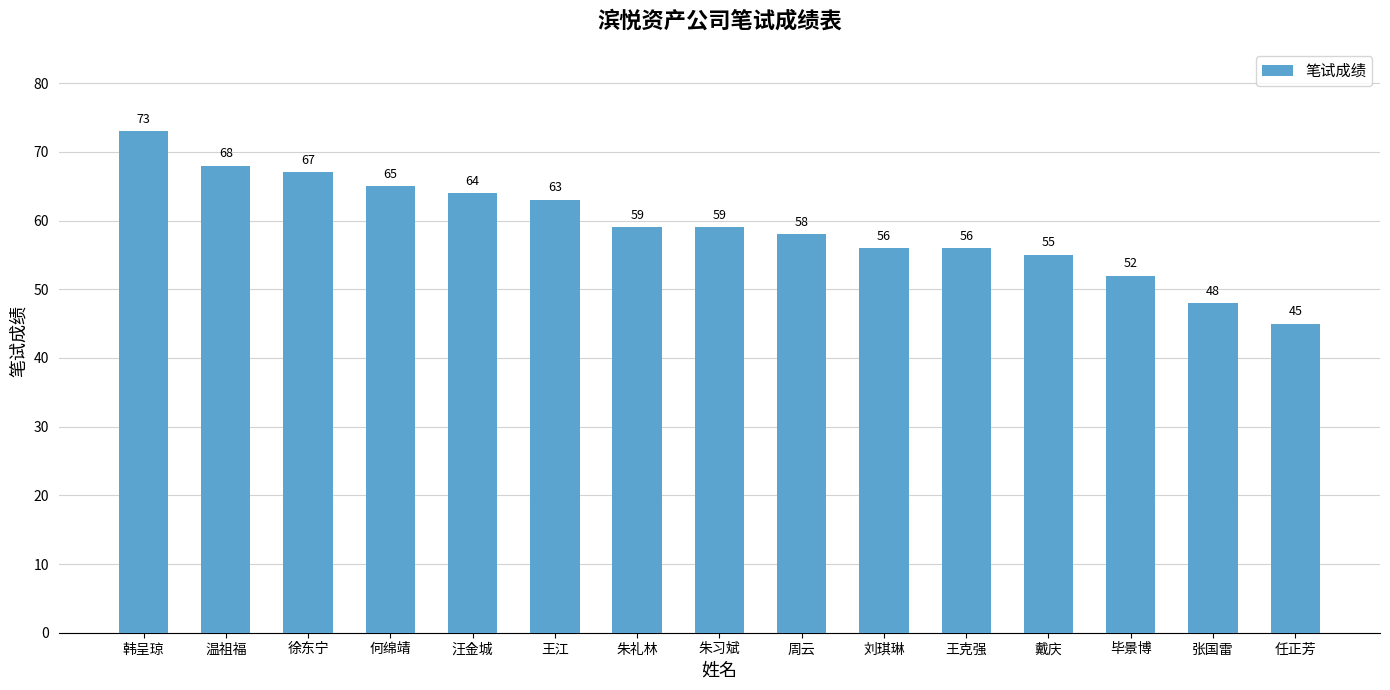

The chart shows a value of 97 at 何绵靖. True or false?

False